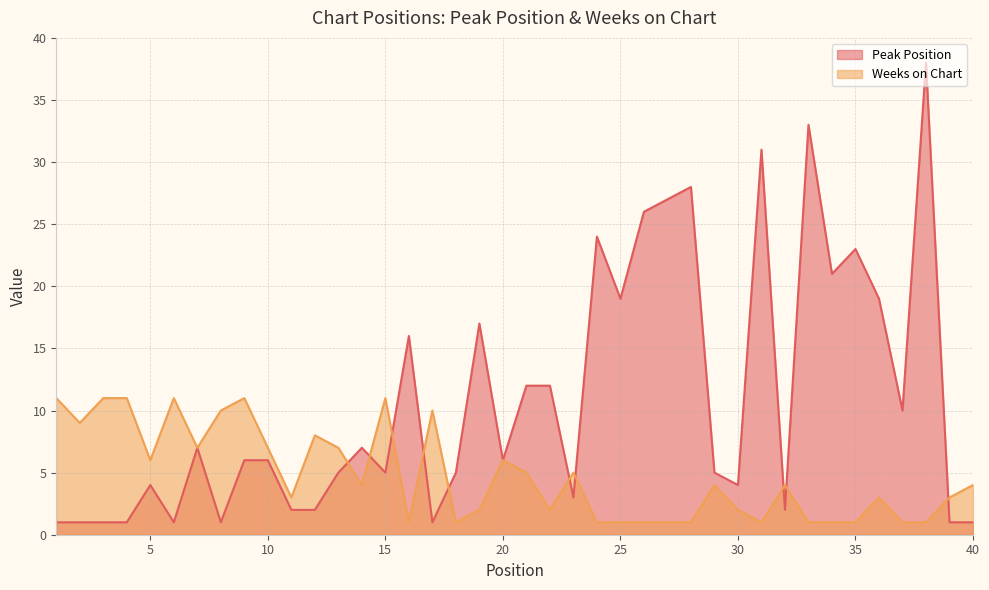

How many values in the Weeks on Chart series exceed 4?

17